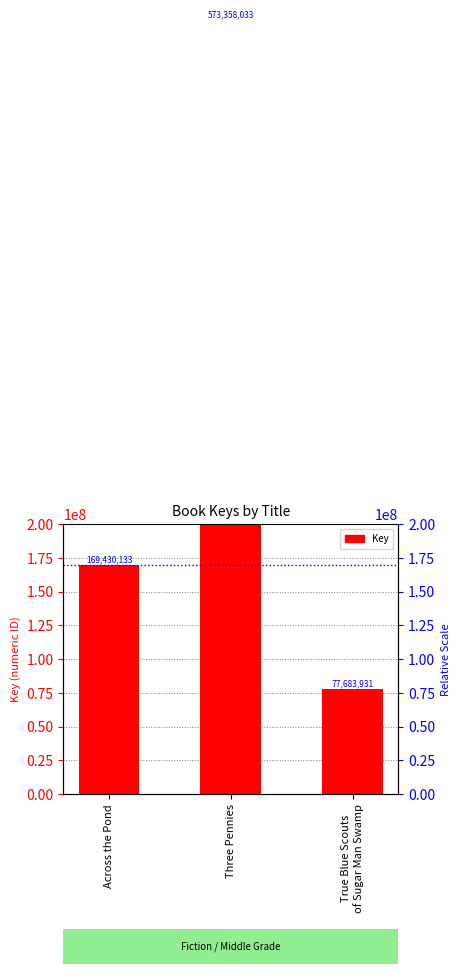

Reading left to right, extract all data points from this chart.

Across the Pond=169430133	Three Pennies=573358033	True Blue Scouts
of Sugar Man Swamp=77683931